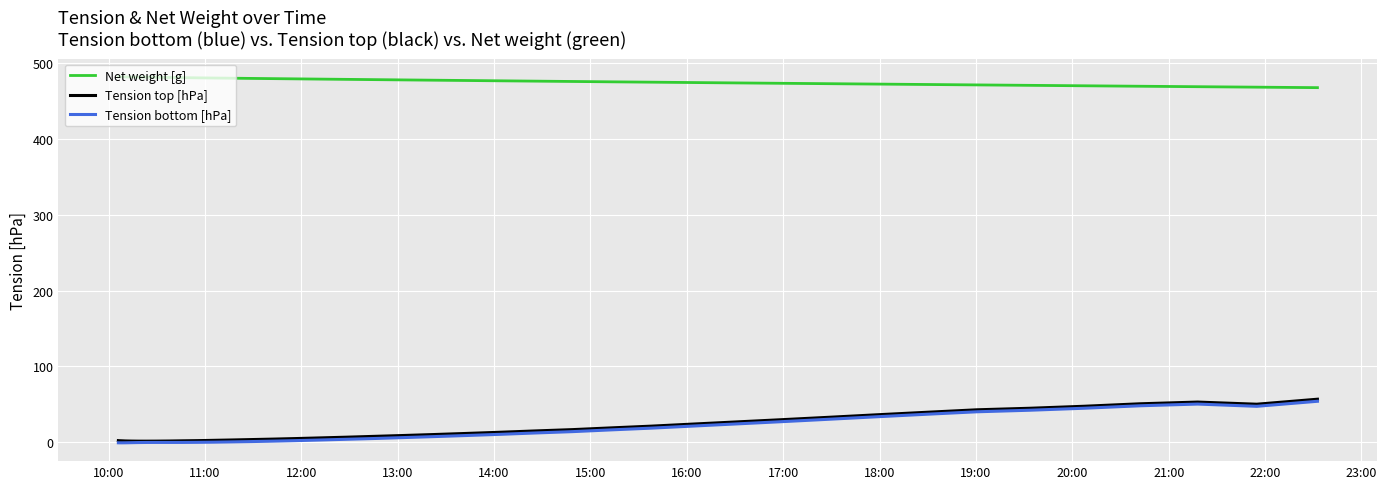

Which series has the largest total across all categories?

Net weight [g]